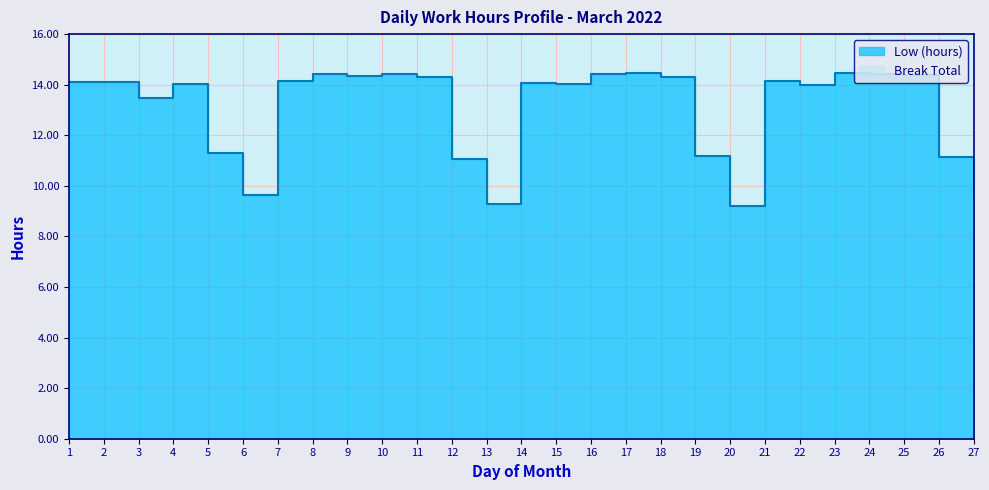

The chart shows a value of 25.6 at 8. True or false?

False